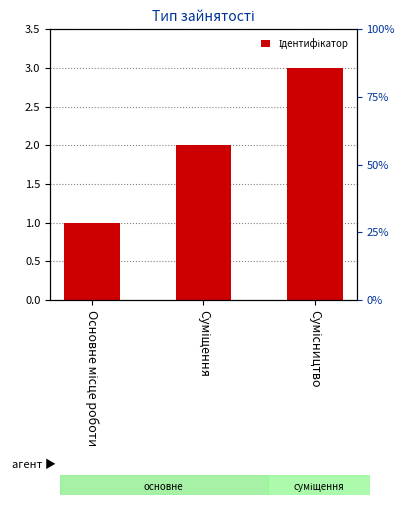

What is the difference between the maximum and minimum values?

2